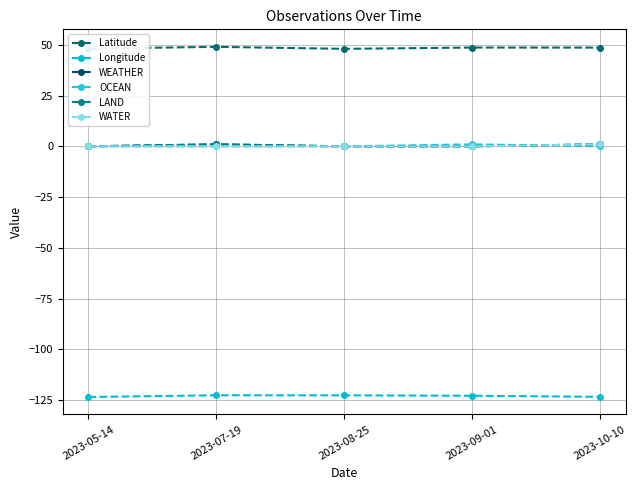

Reading left to right, what are all the values shown in this chart?

Latitude: 2023-05-14=48.2	2023-07-19=49.0	2023-08-25=48.1	2023-09-01=48.7	2023-10-10=48.7
Longitude: 2023-05-14=-123.5	2023-07-19=-122.7	2023-08-25=-122.7	2023-09-01=-122.9	2023-10-10=-123.4
WEATHER: 2023-05-14=0.0	2023-07-19=1.0	2023-08-25=0.0	2023-09-01=0.0	2023-10-10=1.0
OCEAN: 2023-05-14=0.0	2023-07-19=0.0	2023-08-25=0.0	2023-09-01=1.0	2023-10-10=0.0
LAND: 2023-05-14=0.0	2023-07-19=1.0	2023-08-25=0.0	2023-09-01=0.0	2023-10-10=1.0
WATER: 2023-05-14=0.0	2023-07-19=0.0	2023-08-25=0.0	2023-09-01=0.0	2023-10-10=1.0